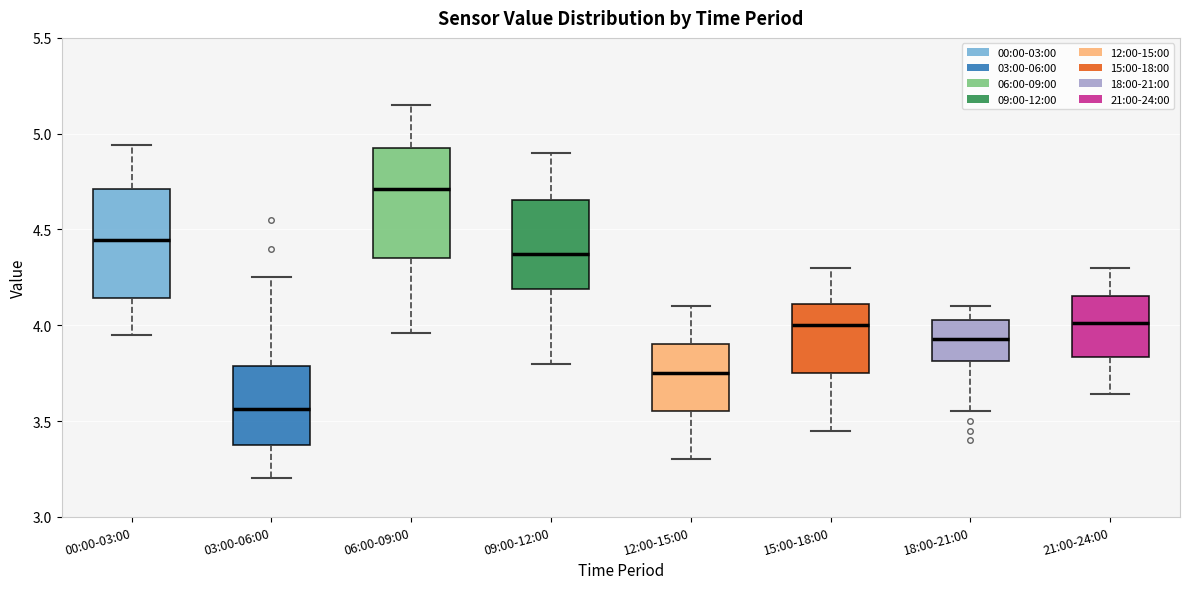

Which box's median line is the lowest?

03:00-06:00